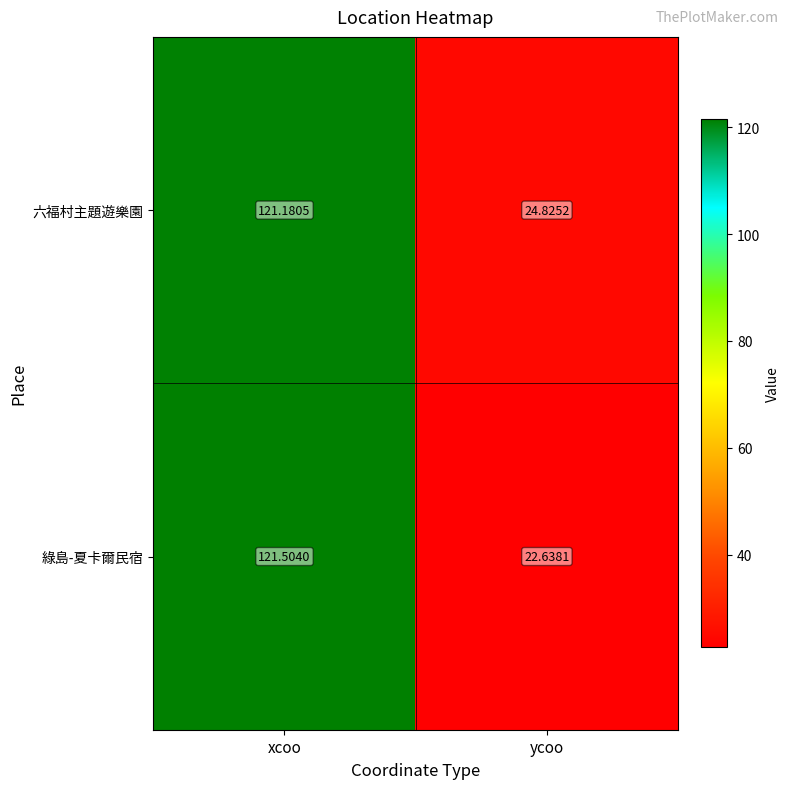

Which category has the lowest value across all series?

ycoo